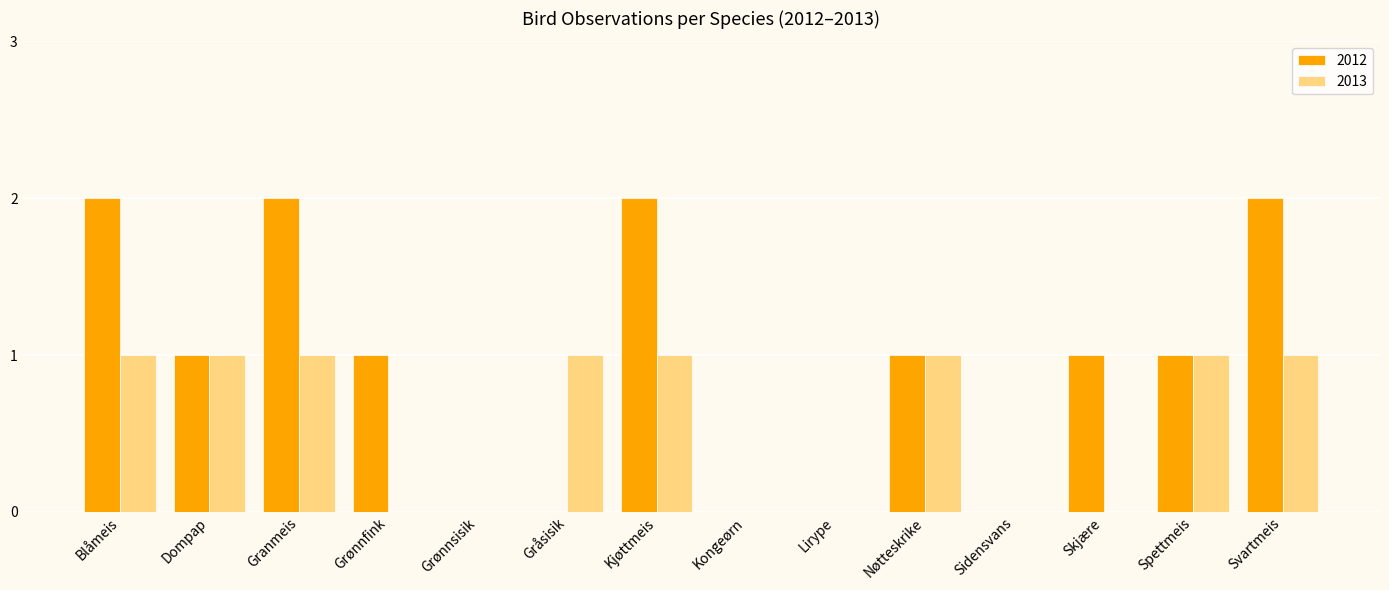

Reading right to left, what are all the values shown in this chart?

2012: Svartmeis=2	Spettmeis=1	Skjære=1	Sidensvans=0	Nøtteskrike=1	Lirype=0	Kongeørn=0	Kjøttmeis=2	Gråsisik=0	Grønnsisik=0	Grønnfink=1	Granmeis=2	Dompap=1	Blåmeis=2
2013: Svartmeis=1	Spettmeis=1	Skjære=0	Sidensvans=0	Nøtteskrike=1	Lirype=0	Kongeørn=0	Kjøttmeis=1	Gråsisik=1	Grønnsisik=0	Grønnfink=0	Granmeis=1	Dompap=1	Blåmeis=1